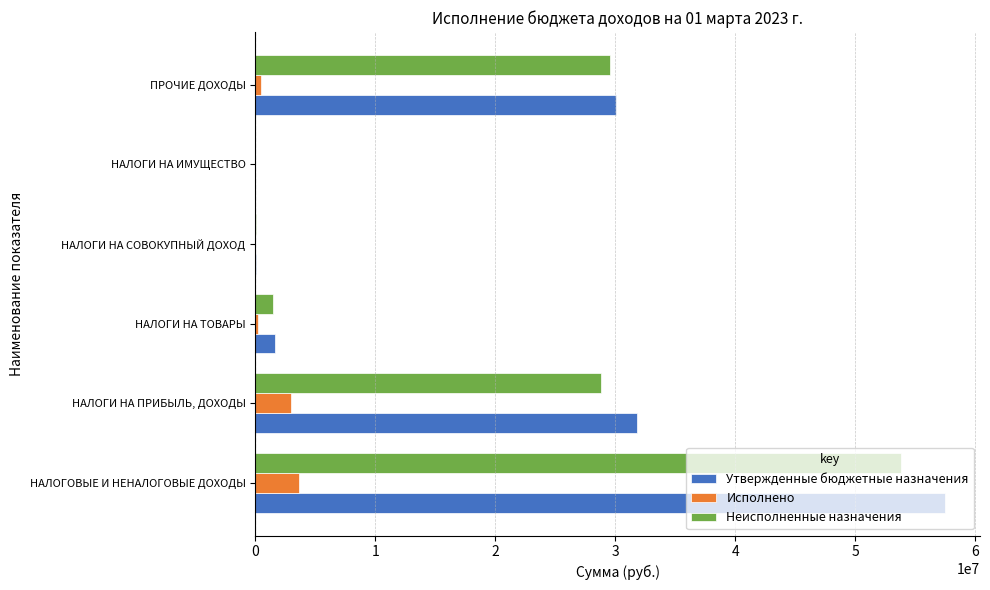

Between НАЛОГИ НА ПРИБЫЛЬ, ДОХОДЫ and НАЛОГИ НА ТОВАРЫ, which series saw the biggest shift?

Утвержденные бюджетные назначения